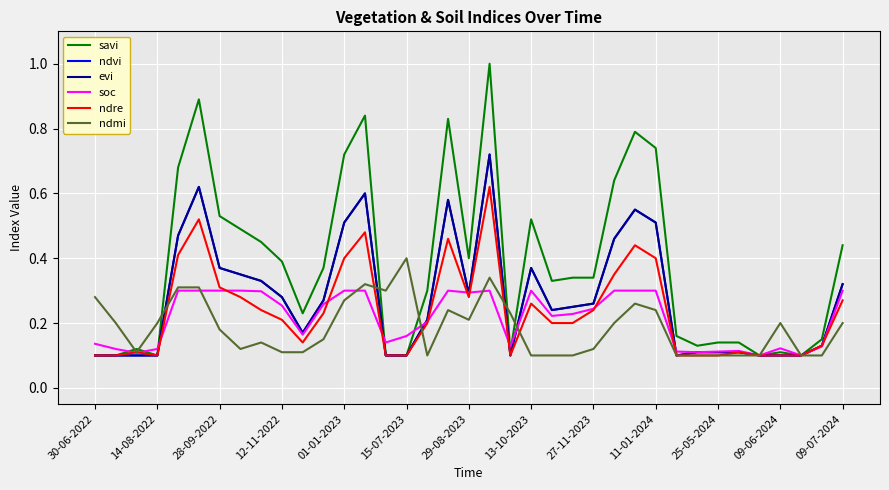

Is this an area chart (filled region under the line)?

No